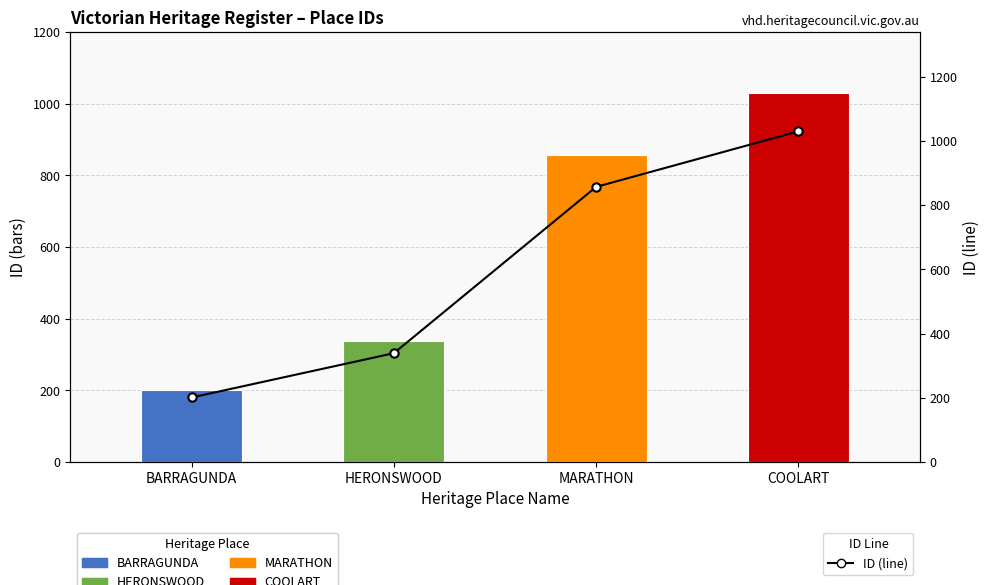

Reading left to right, extract all data points from this chart.

BARRAGUNDA=201	HERONSWOOD=339	MARATHON=857	COOLART=1030